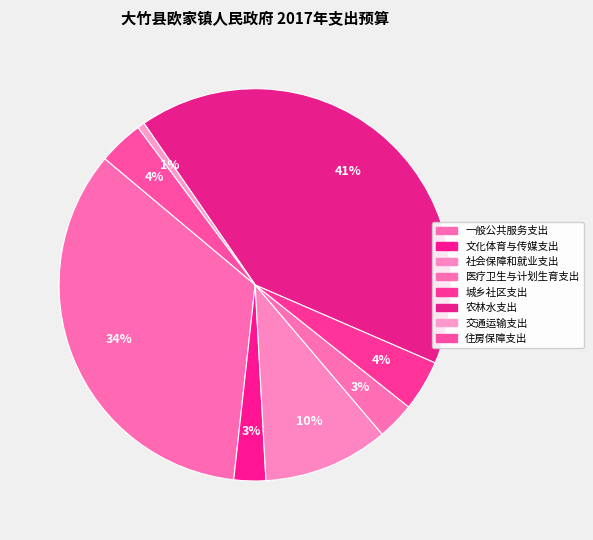

What is the ratio of the value at 交通运输支出 to the value at 文化体育与传媒支出?

0.2